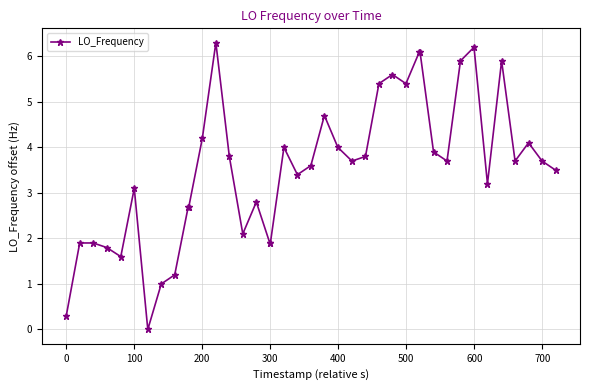

What is the sum of all values?

140.8